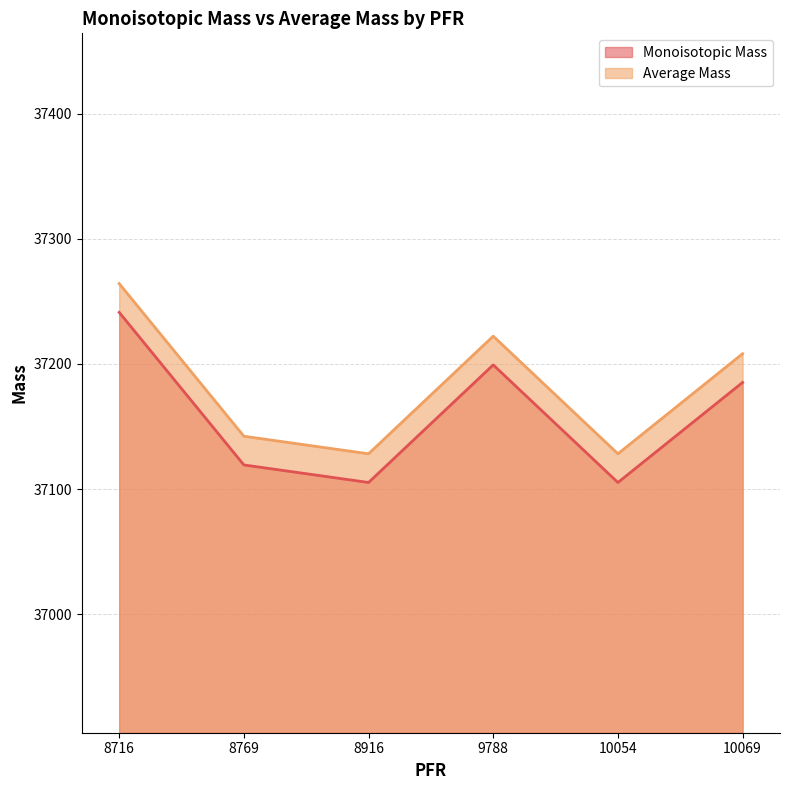

In Monoisotopic Mass, how many points are higher than both neighbors (excluding endpoints)?

1